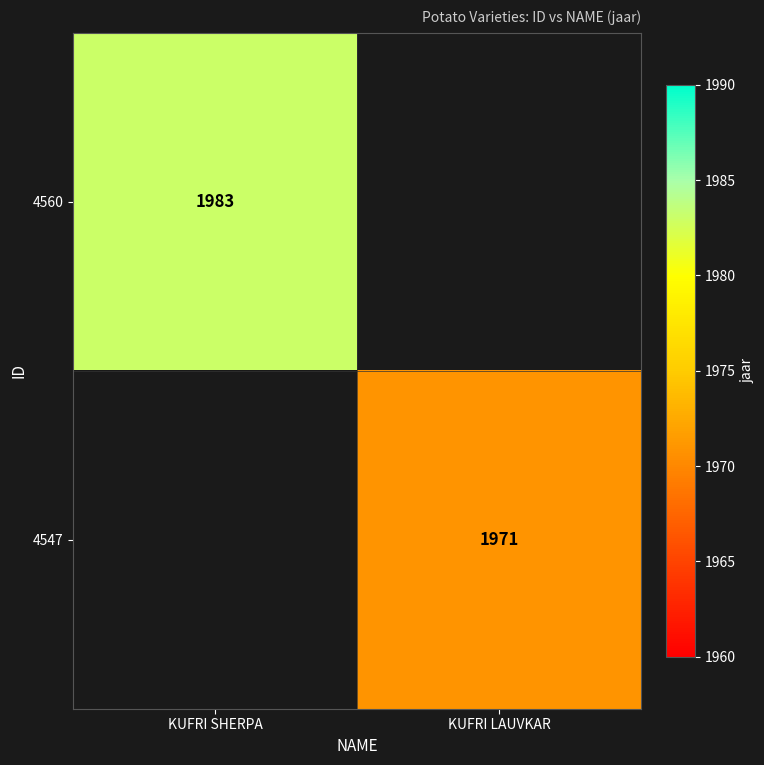

The value of 4560 at KUFRI SHERPA is 603. True or false?

False